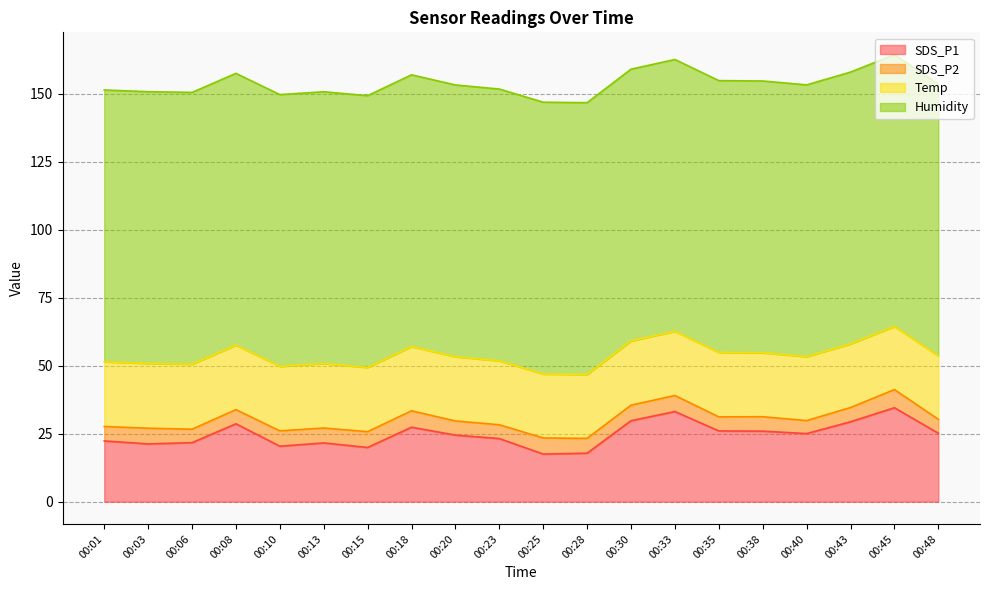

What is the spread (max minus min) of values at 00:08?

94.7